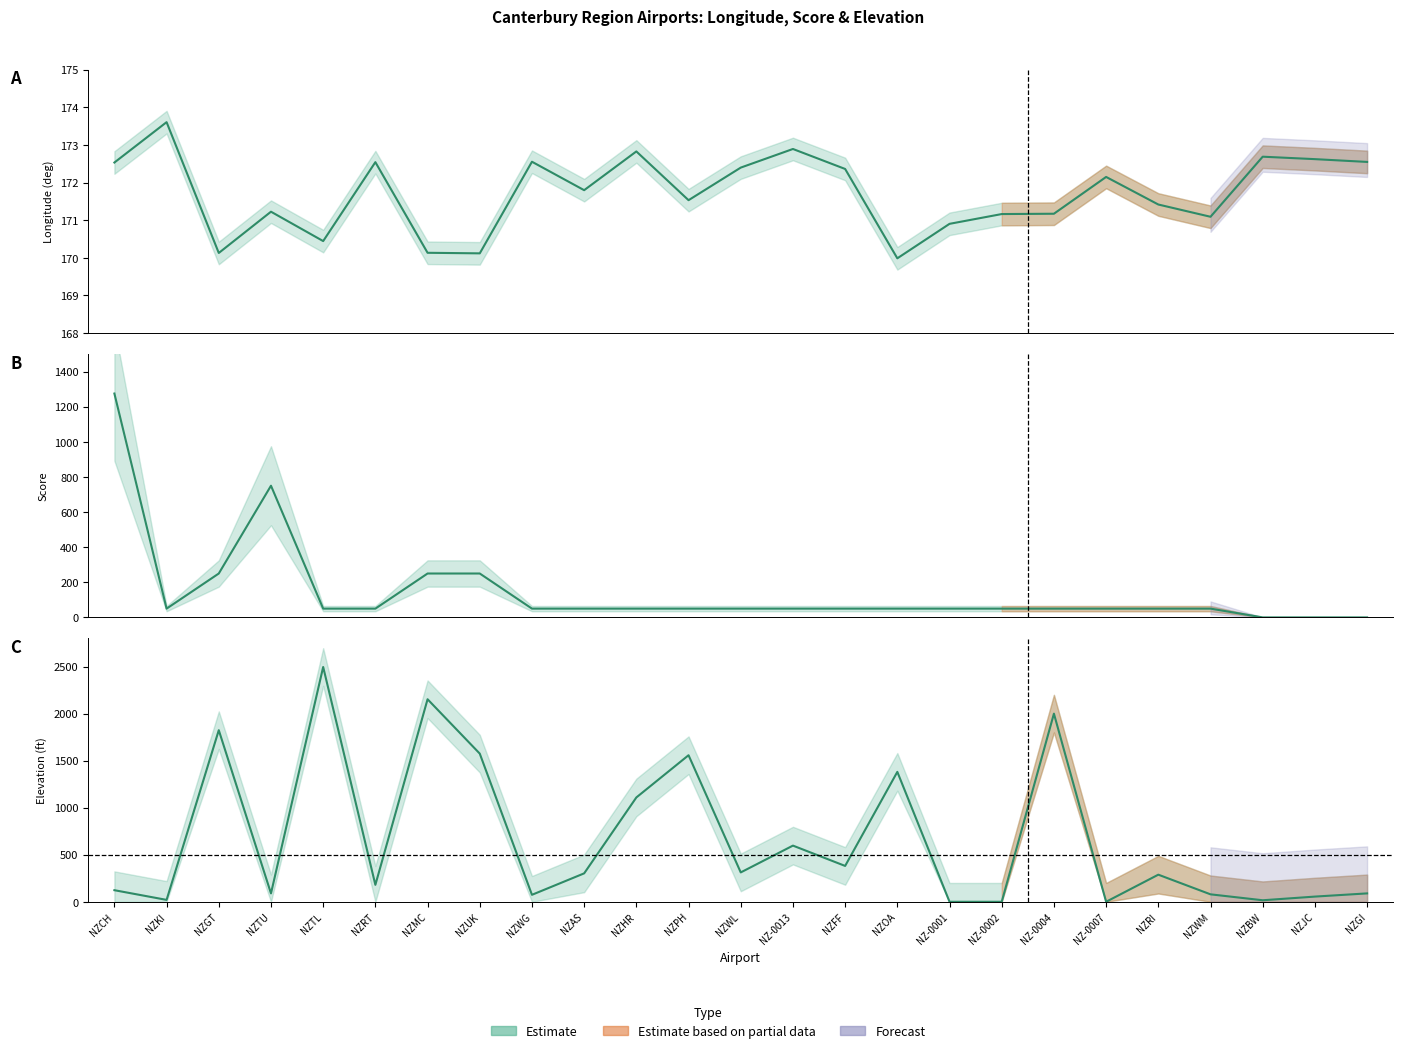

How many times do score and elevation_ft cross each other?

7